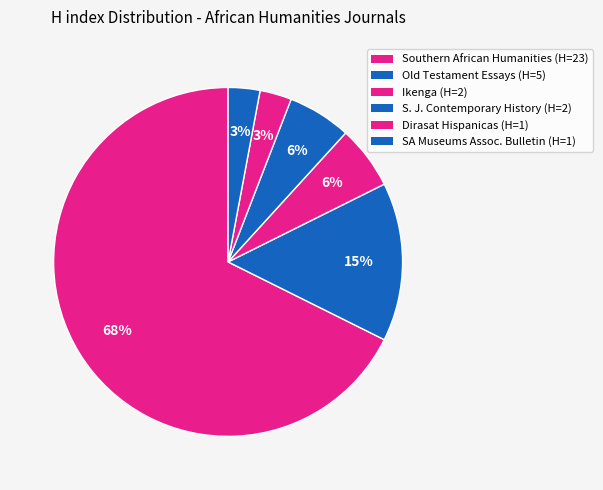

Which slice represents more than half of the pie?

Southern African Humanities